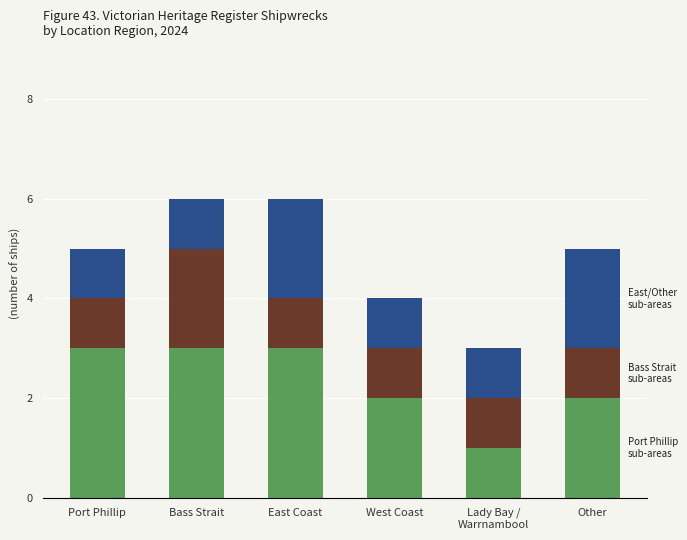

What is the total value across all series at East Coast?

6